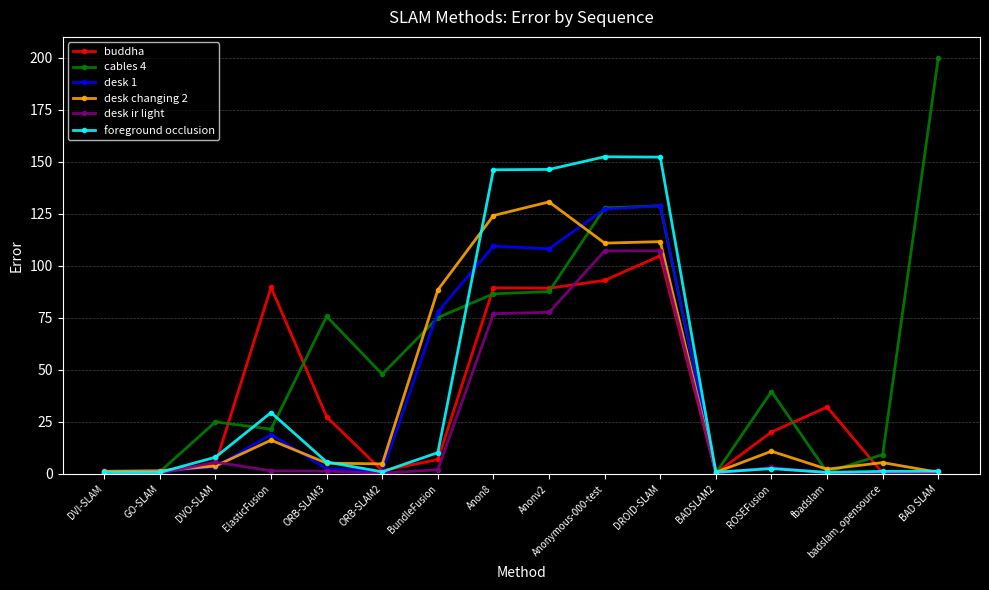

What position from the left is Anon8?

8